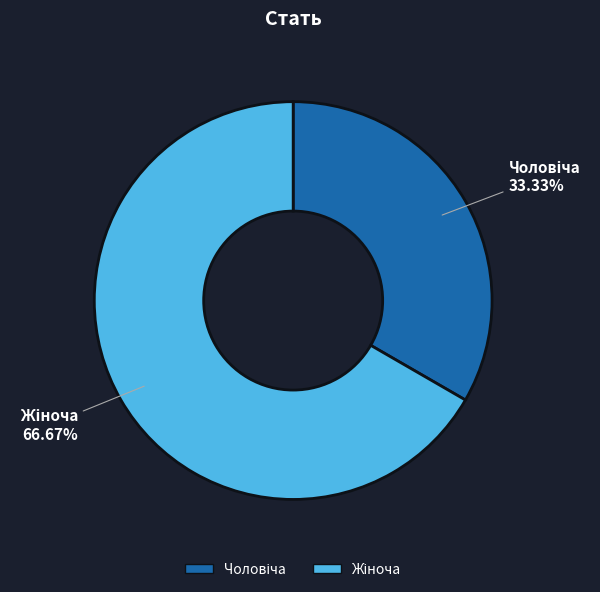

Is there any slice that represents more than half of the pie?

Yes